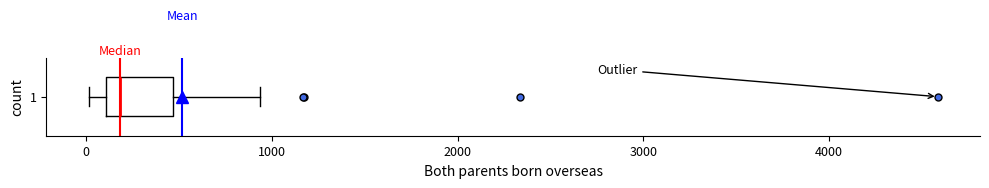

Transcribe this box plot: give where the median line is, the range the box spans, and where the two whiskers end, as read against the x-axis. The values are not printed on the chart, so give them approximately, as read against the axis.

median 200, box 100 to 500, whiskers 0 to 900